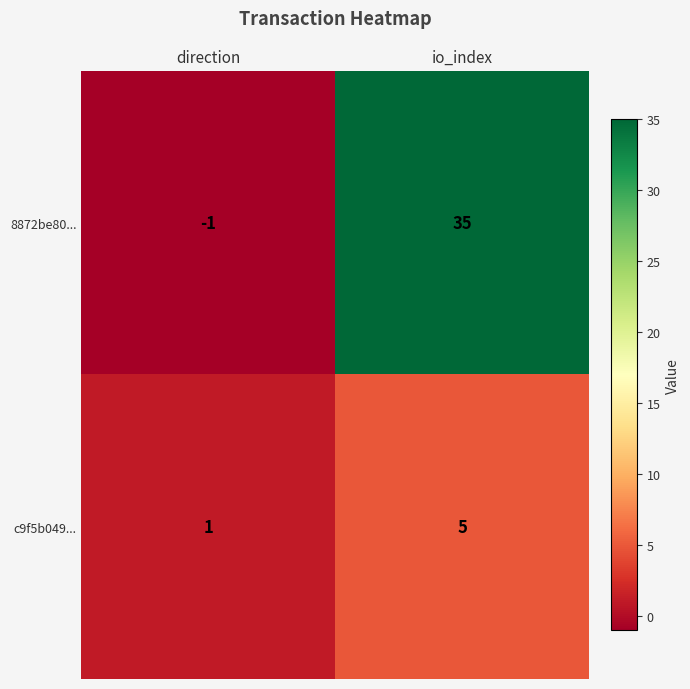

Rank the categories by c9f5b049... value from highest to lowest.

io_index, direction